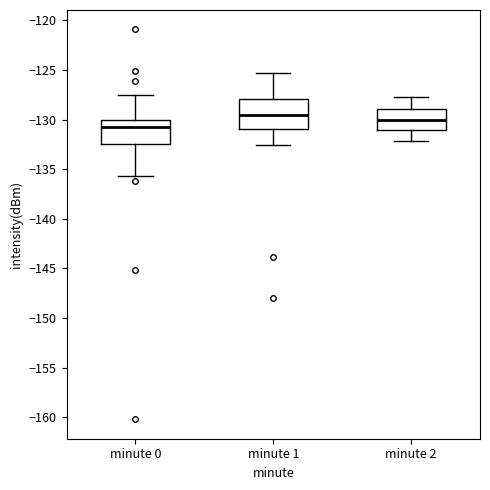

Where does the lower whisker of the box for minute 2 end on the y-axis? The values are not printed on the chart, so give them approximately, as read against the axis.

-132.0